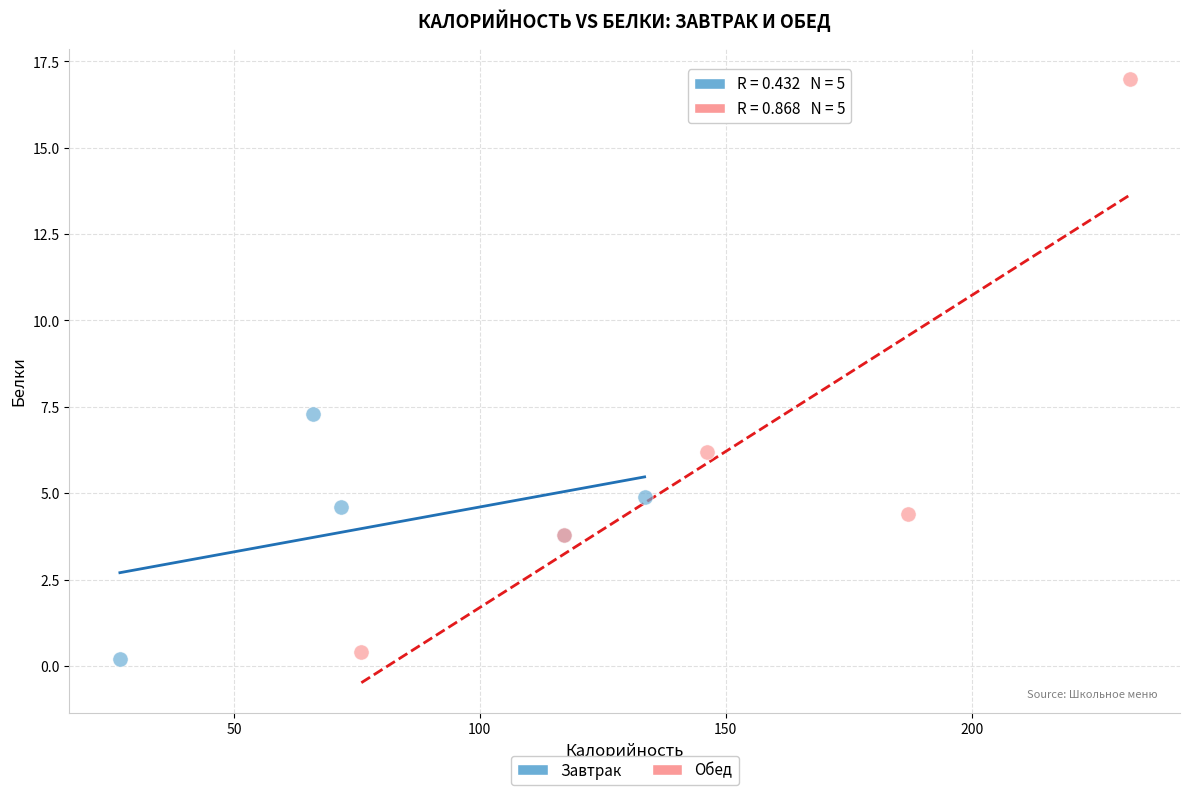

Which series has the widest spread of Y values?

Обед